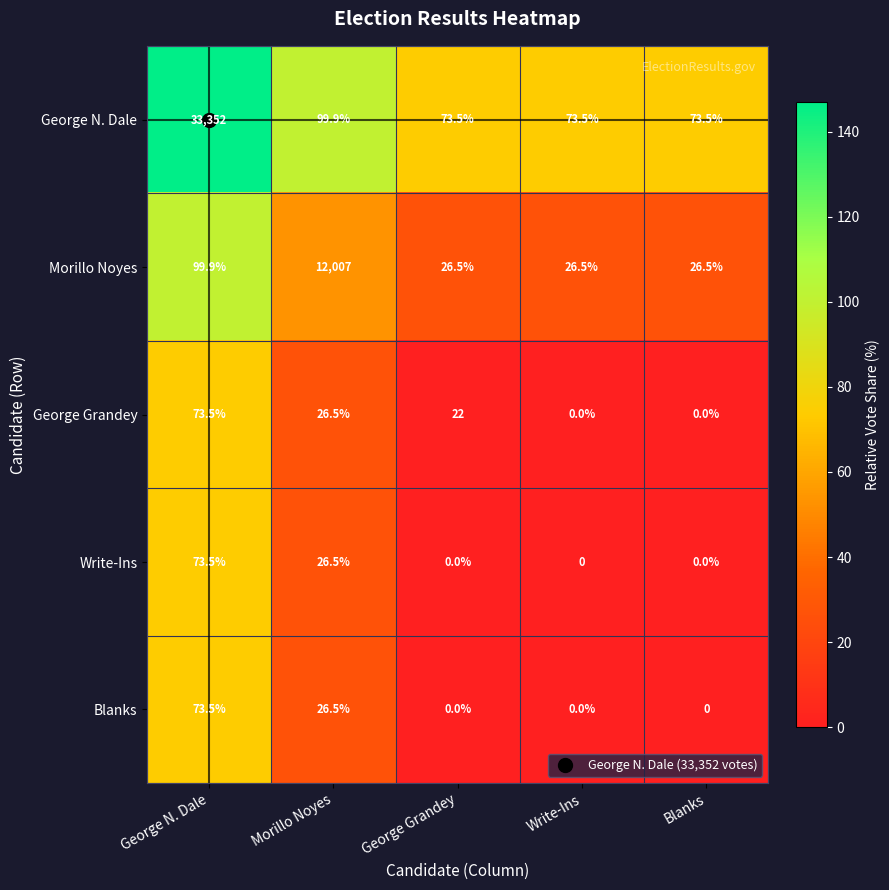

What is the difference between the highest and lowest values at George N. Dale?

33278.5